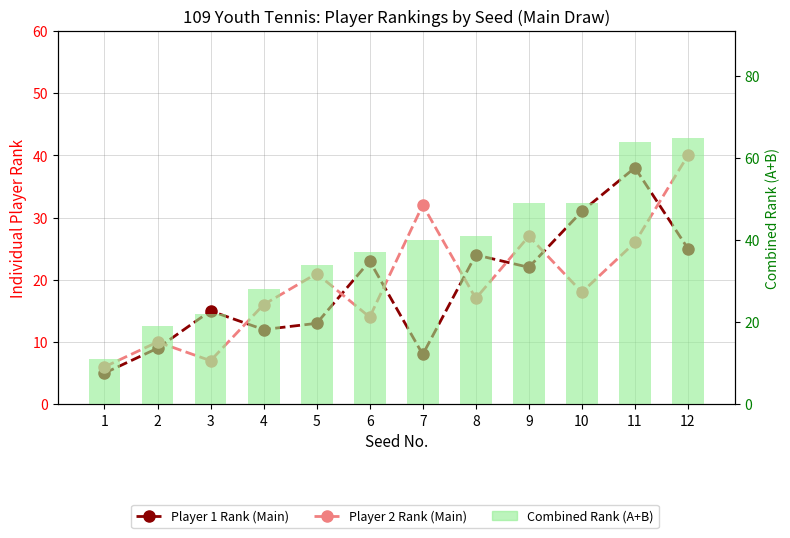

Rank the series by their maximum value, from lowest to highest.

Player 1 Rank (Main), Player 2 Rank (Main), Combined Rank (A+B)